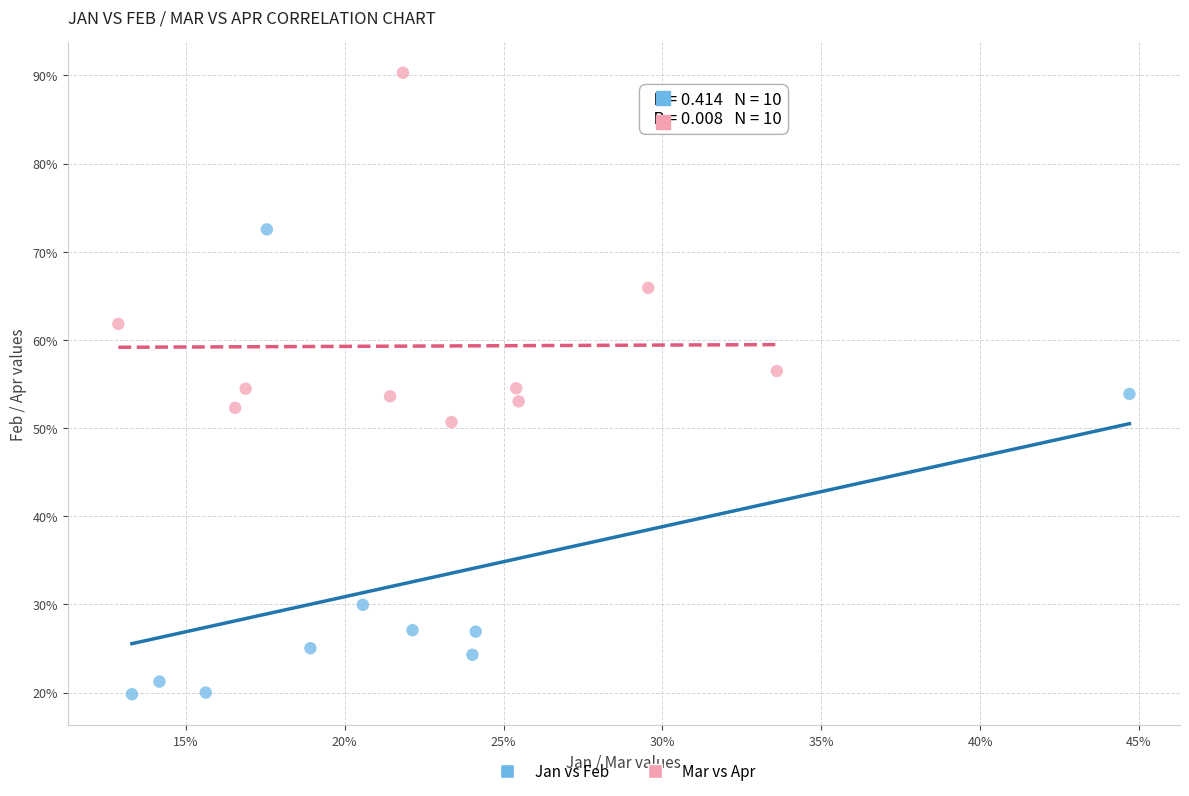

Which series reaches the minimum Y coordinate?

Jan vs Feb